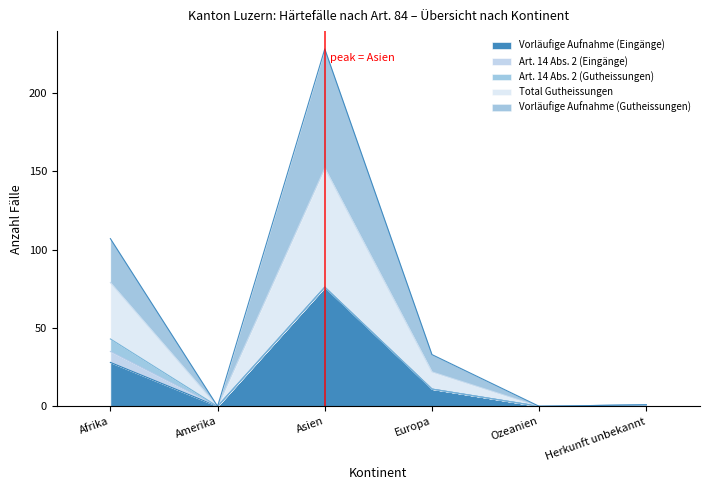

At which label is Total Gutheissungen closest to 114?

Afrika